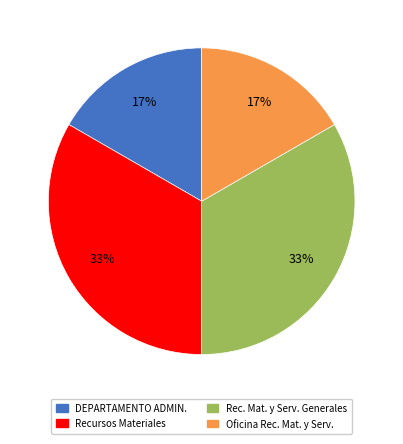

The DEPARTAMENTO ADMIN. slice represents 17% of the pie. True or false?

True